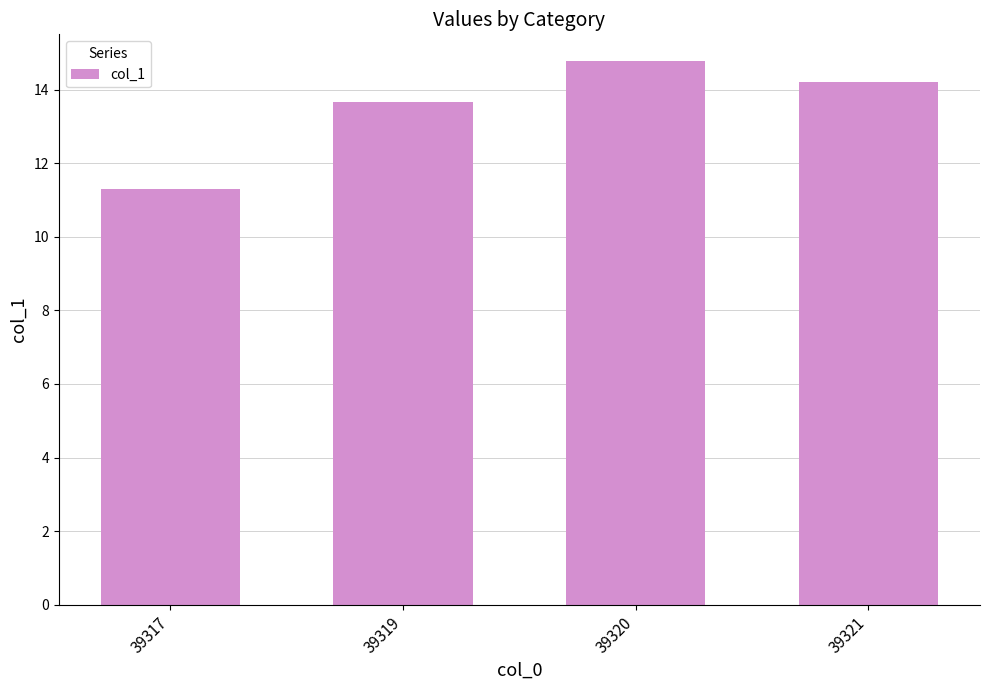

What is the ratio of the value at 39319 to the value at 39317?

1.2